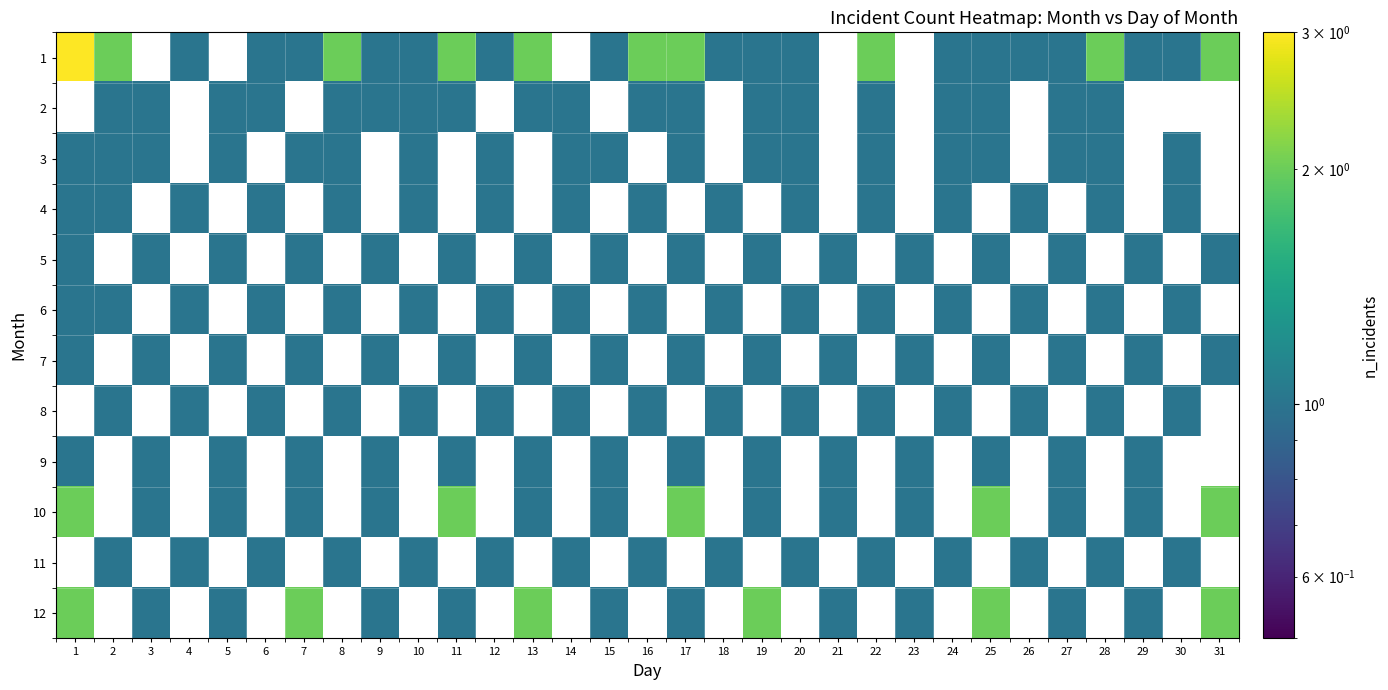

How many distinct data groups are displayed?

12